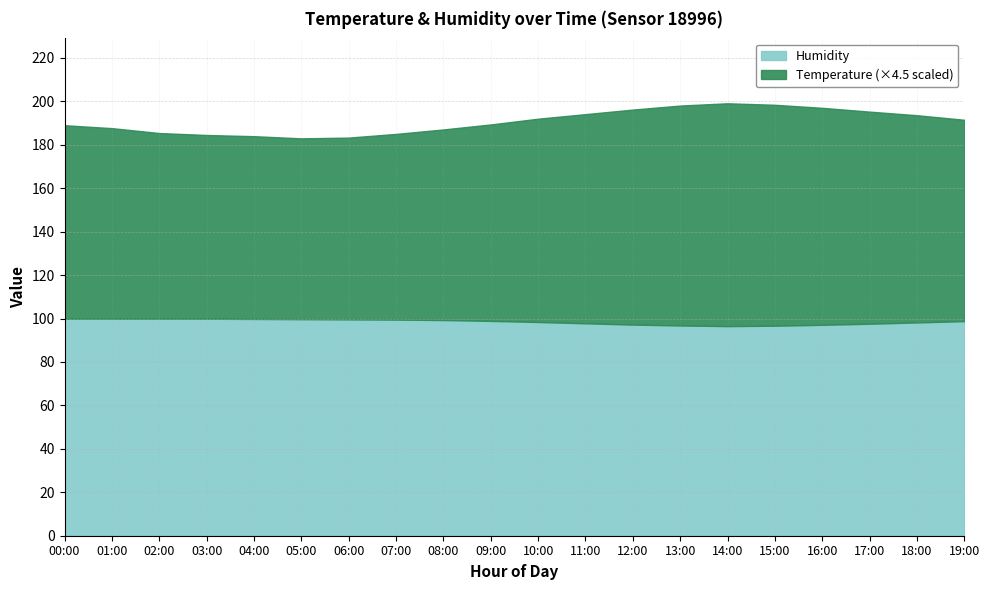

Reading right to left, extract all data points from this chart.

Temperature: 19:00=20.6	18:00=21.2	17:00=21.7	16:00=22.2	15:00=22.6	14:00=22.8	13:00=22.5	12:00=22.0	11:00=21.4	10:00=20.8	09:00=20.1	08:00=19.5	07:00=19.0	06:00=18.6	05:00=18.5	04:00=18.7	03:00=18.8	02:00=19.0	01:00=19.5	00:00=19.8
Humidity: 19:00=98.8	18:00=98.2	17:00=97.6	16:00=97.1	15:00=96.7	14:00=96.5	13:00=96.8	12:00=97.2	11:00=97.8	10:00=98.4	09:00=98.9	08:00=99.3	07:00=99.5	06:00=99.6	05:00=99.7	04:00=99.8	03:00=99.9	02:00=99.9	01:00=99.9	00:00=99.9